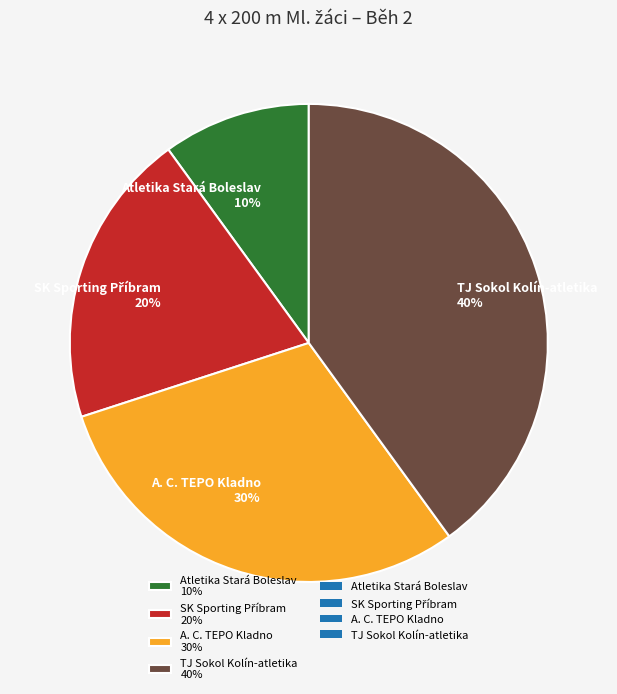

True or false: A. C. TEPO Kladno 30% accounts for 20% of the total.

False